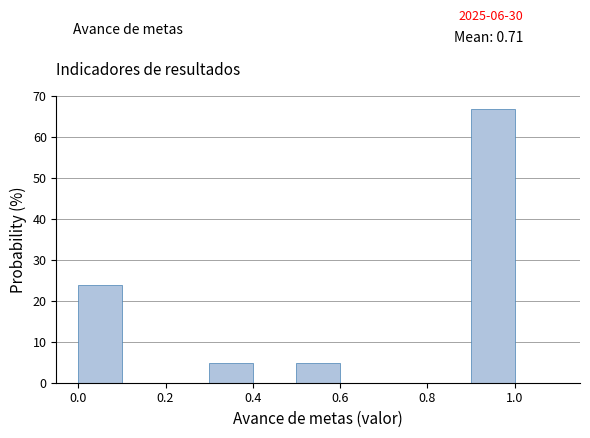

How tall is the bar that spans 0.9 to 1.0 on the x-axis? The values are not printed on the chart, so give them approximately, as read against the axis.

67